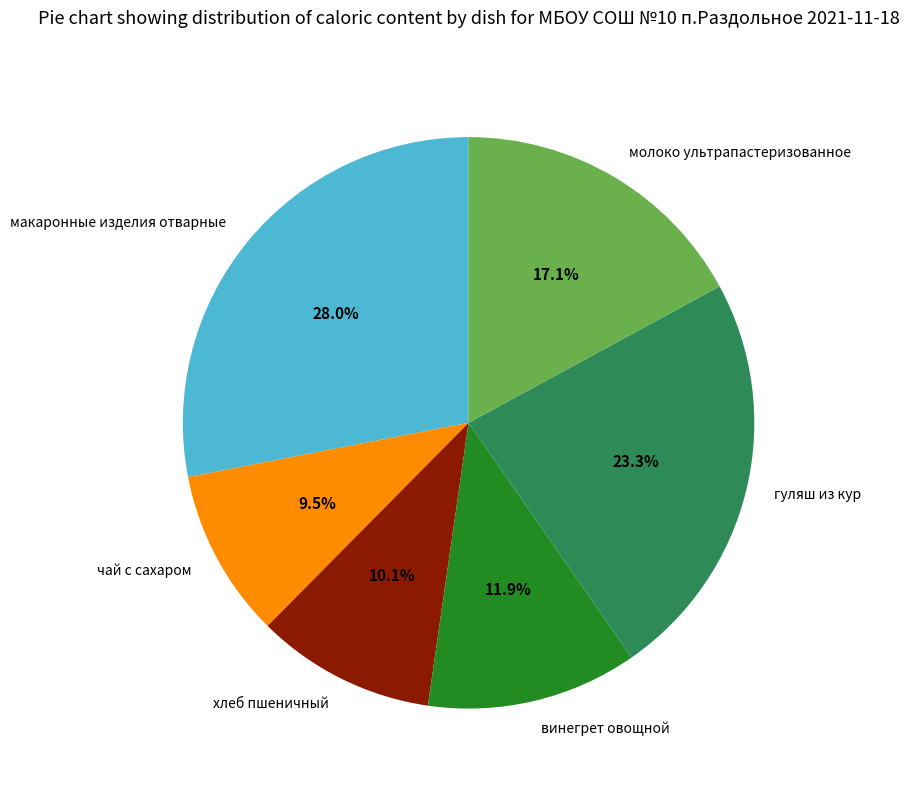

Do молоко ультрапастеризованное and чай с сахаром together represent more than half of the pie?

No